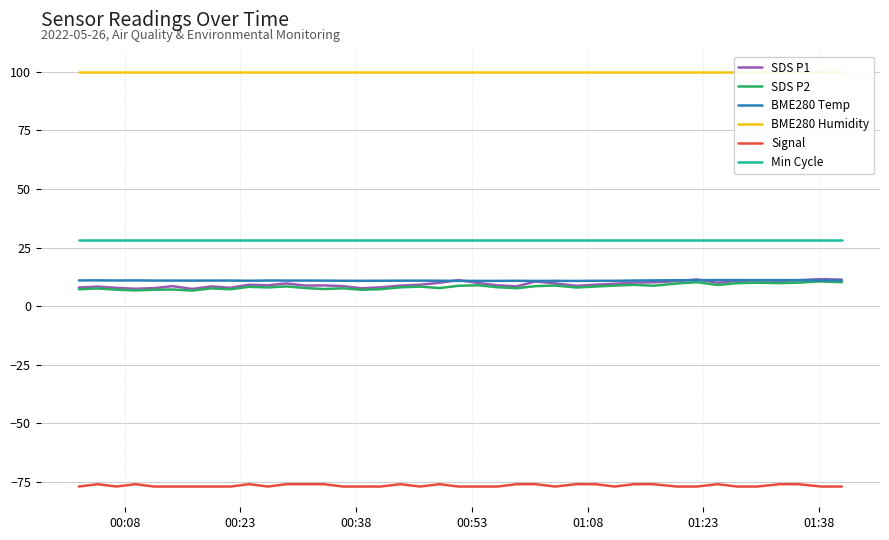

True or false: Signal and BME280 Temp intersect in this chart.

False